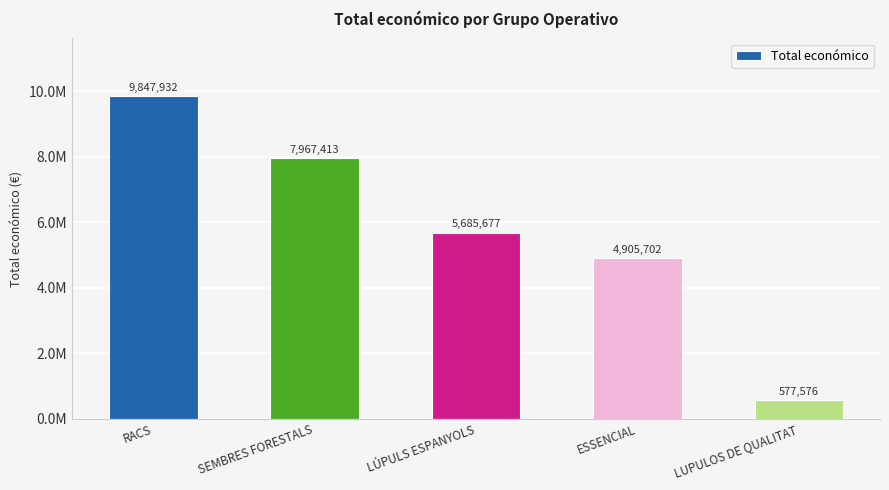

What is the difference between the values at LUPULOS DE QUALITAT and LÚPULS ESPANYOLS?

5108101